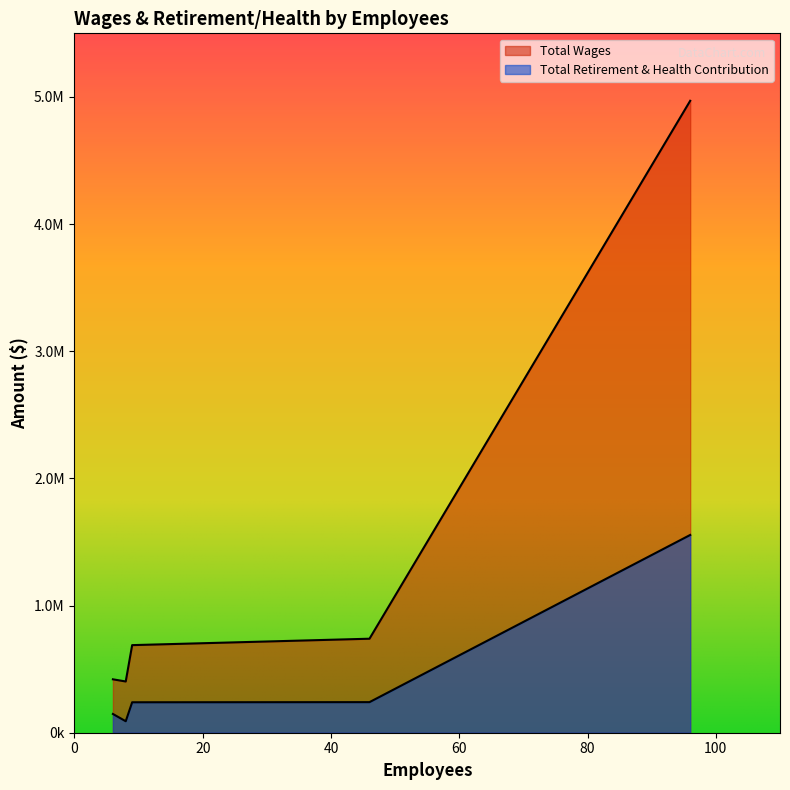

What is the label of the 5th point from the left?

Community Affairs